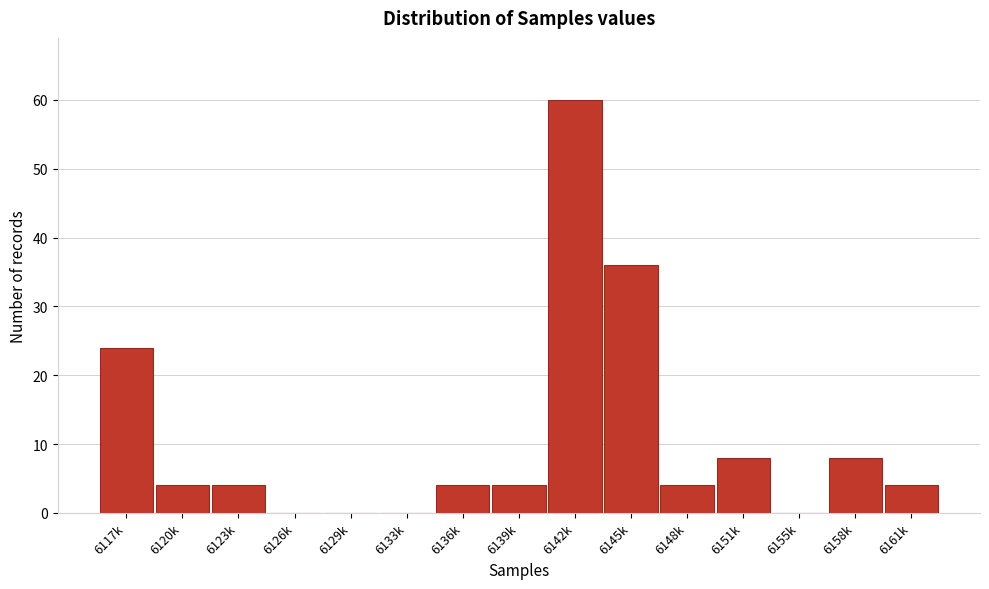

Reading left to right, what are all the values shown in this chart?

6117k=24	6120k=4	6123k=4	6126k=0	6129k=0	6133k=0	6136k=4	6139k=4	6142k=60	6145k=36	6148k=4	6151k=8	6155k=0	6158k=8	6161k=4